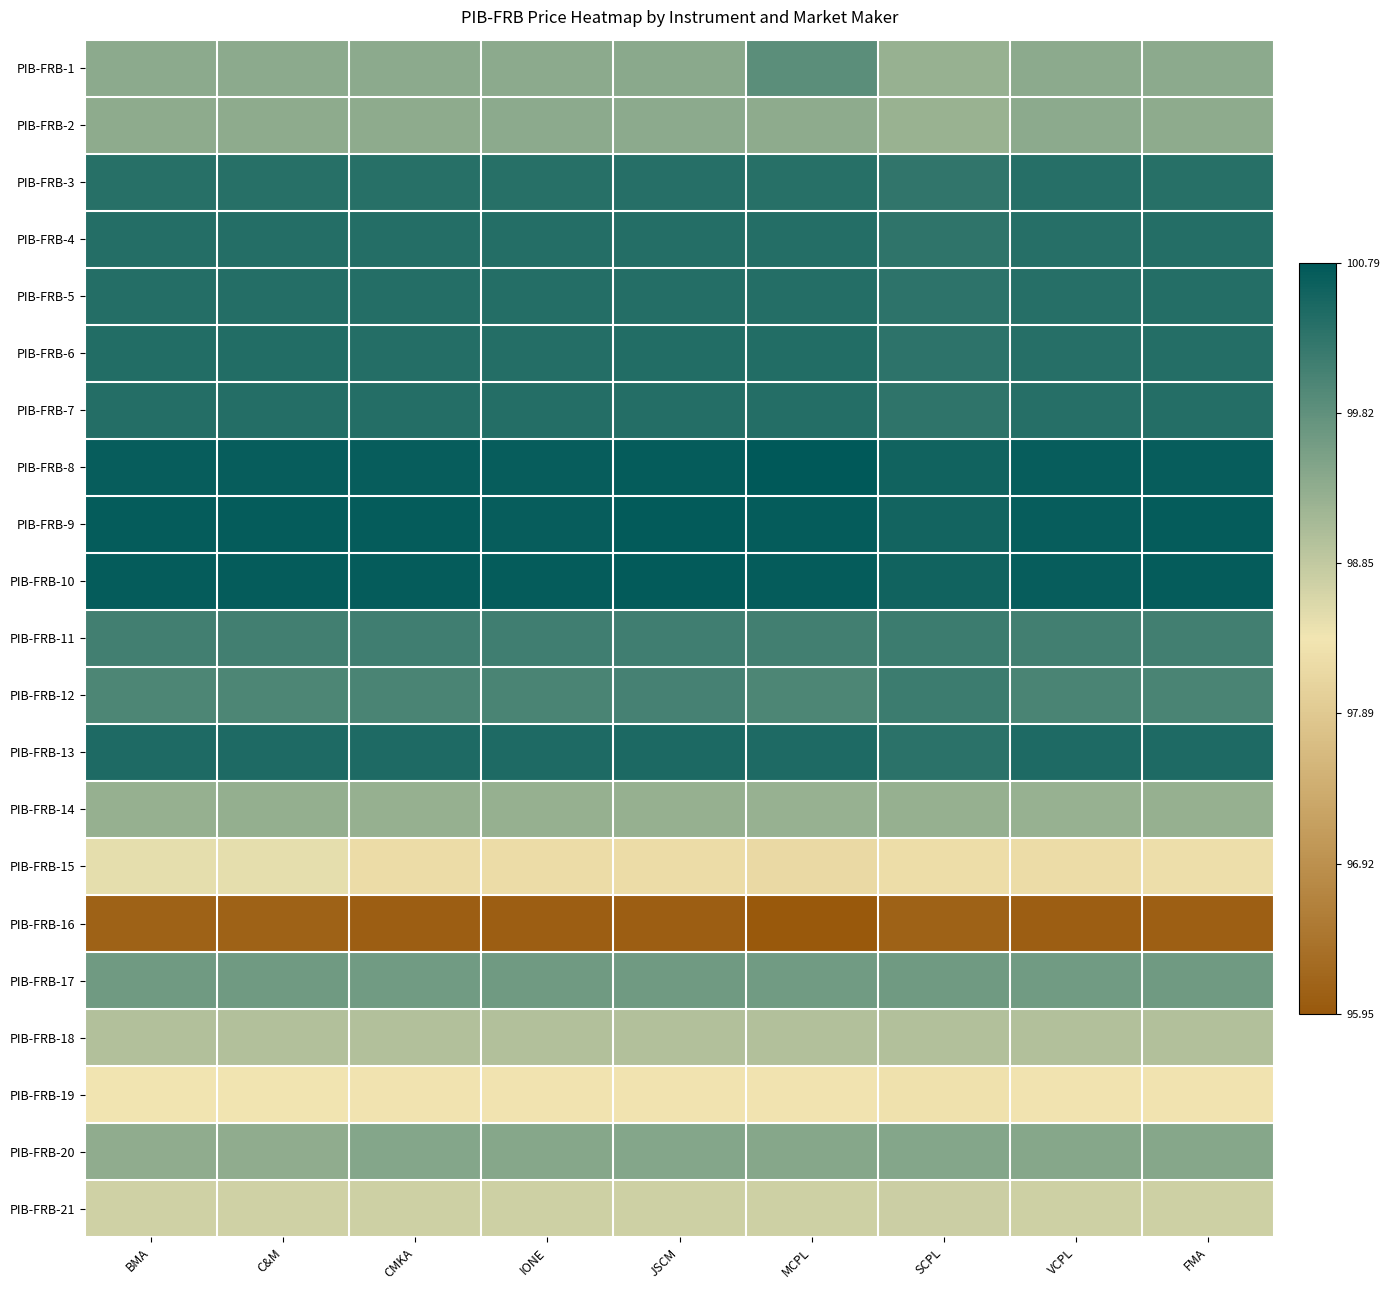

Between SCPL and FMA, which is larger?

FMA